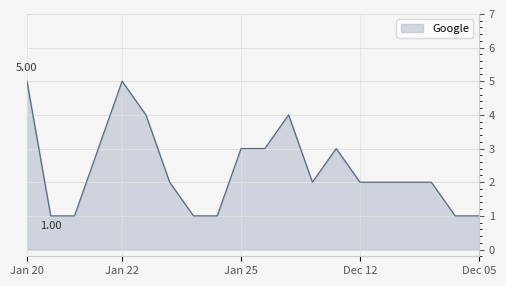

Count the values in the range 1 to 3.

16